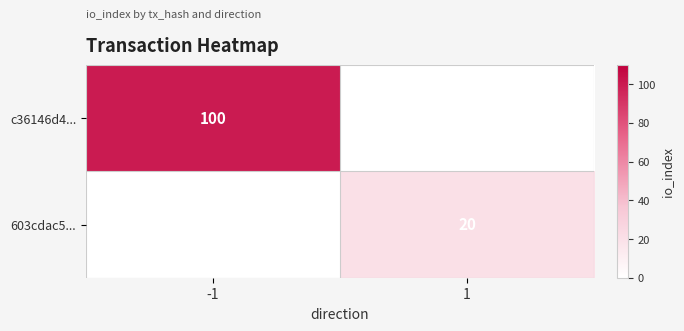

Count the number of data series in this chart.

2